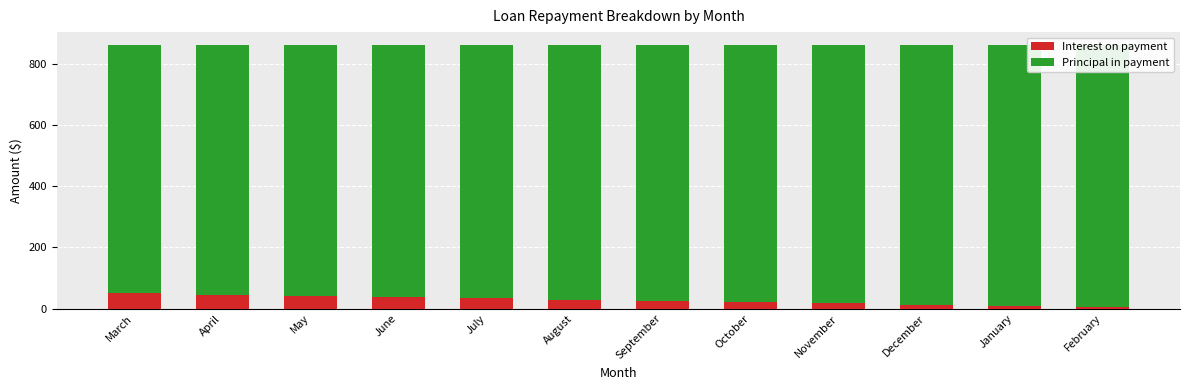

Is it true that Interest on payment equals 41.9 at May?

True